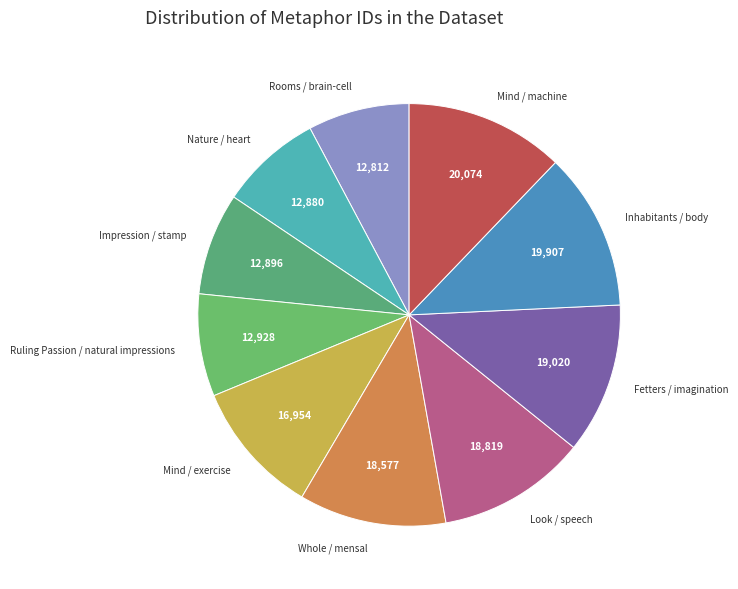

How many slices are in this pie chart?

10